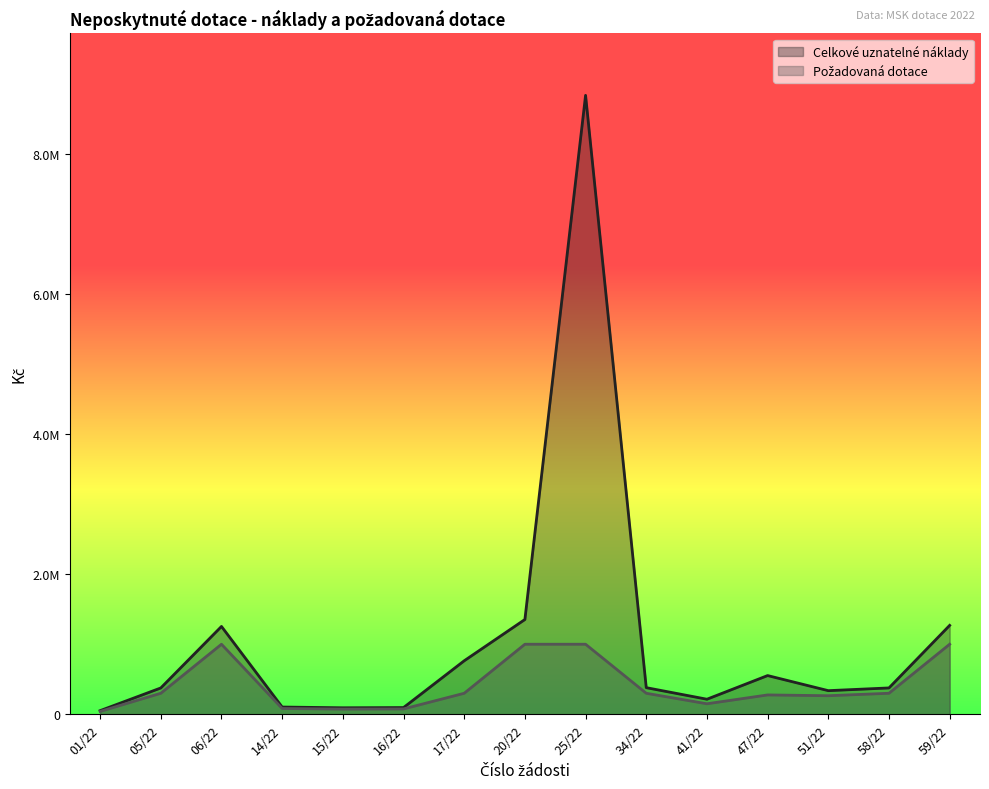

Is it true that Celkové uznatelné náklady equals 52000 at 01/22?

True